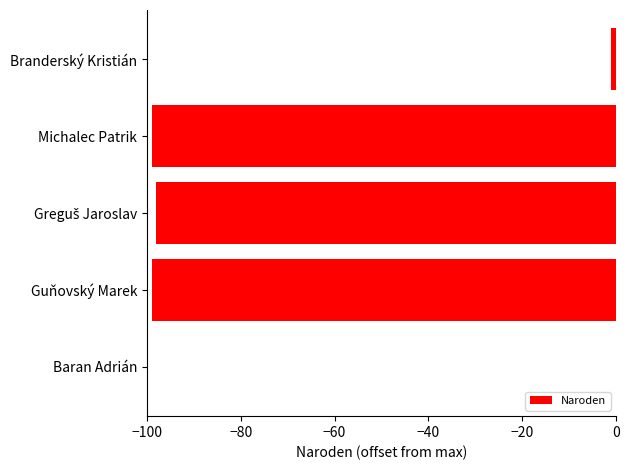

The chart shows a value of -170 at Guňovský Marek. True or false?

False